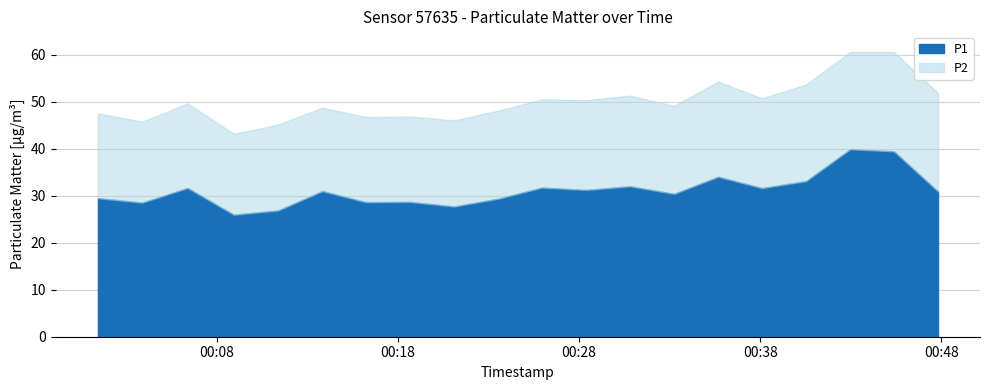

What is the smallest value displayed?

17.2